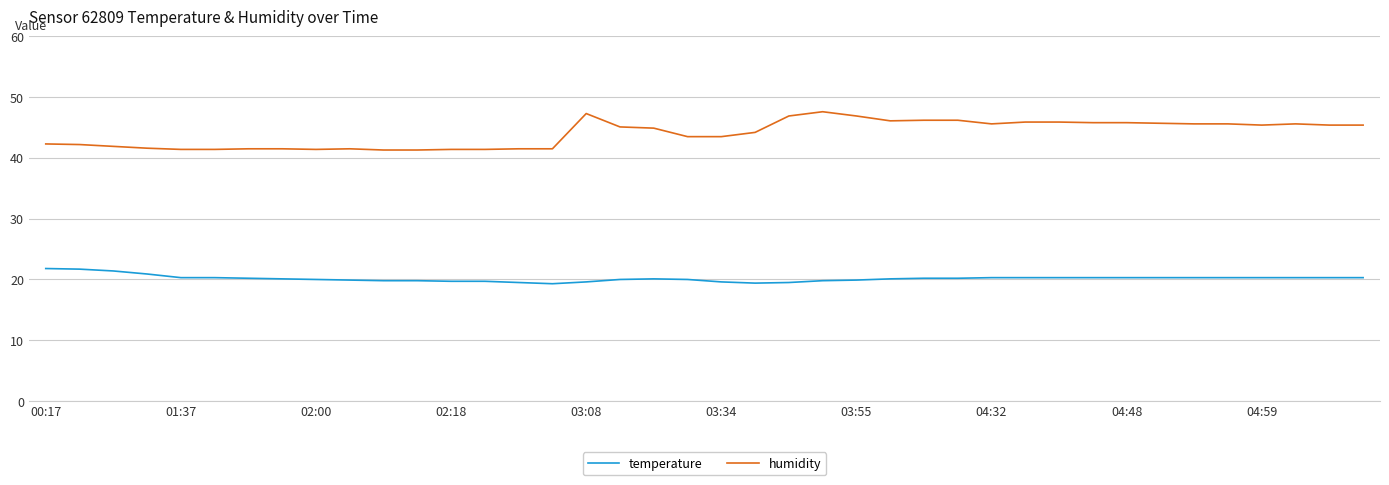

Which series has the largest total across all categories?

humidity